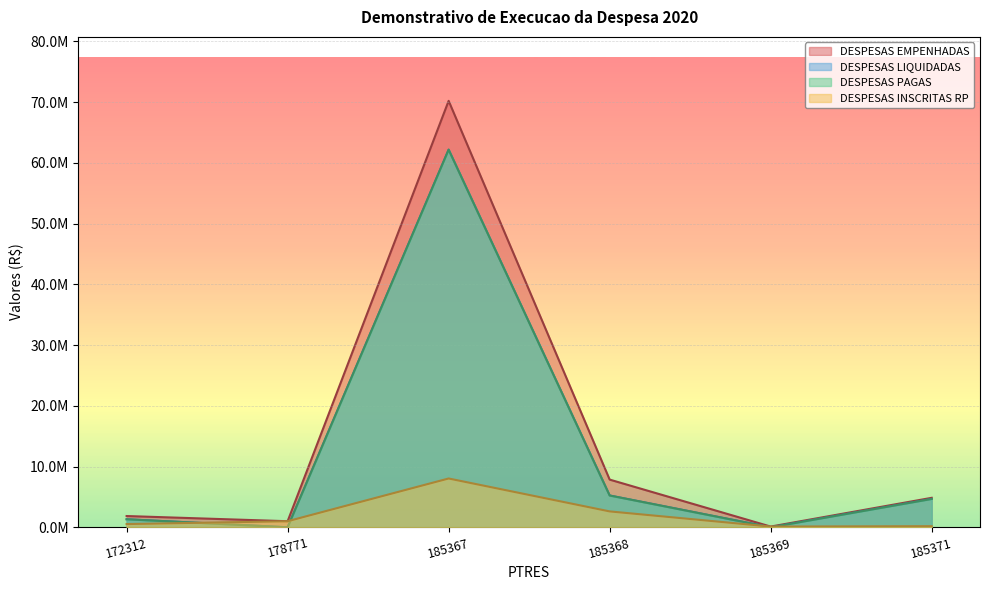

How many data points in DESPESAS PAGAS are above 4666937?

3